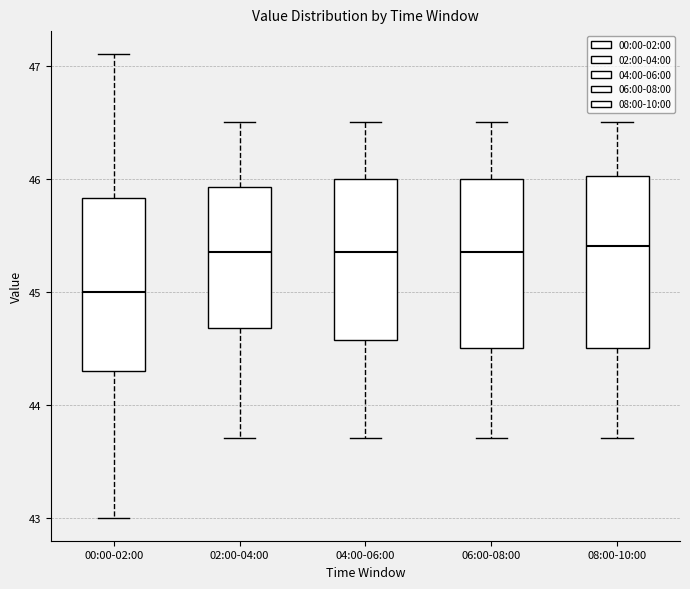

Reading left to right, read every box against the y-axis: the position of its median line, the range the box covers, and the ends of its whiskers. The values are not printed on the chart, so give them approximately, as read against the axis.

00:00-02:00: median 45.0, box 44.3 to 45.8, whiskers 43.0 to 47.1
02:00-04:00: median 45.4, box 44.7 to 45.9, whiskers 43.7 to 46.5
04:00-06:00: median 45.4, box 44.6 to 46.0, whiskers 43.7 to 46.5
06:00-08:00: median 45.4, box 44.5 to 46.0, whiskers 43.7 to 46.5
08:00-10:00: median 45.4, box 44.5 to 46.0, whiskers 43.7 to 46.5